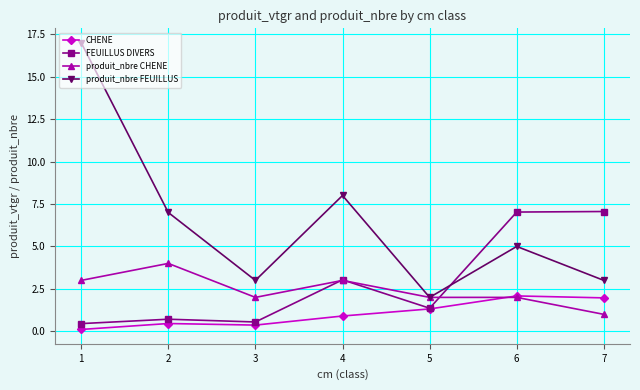

Which series changed the most between 1 and 2?

produit_nbre FEUILLUS